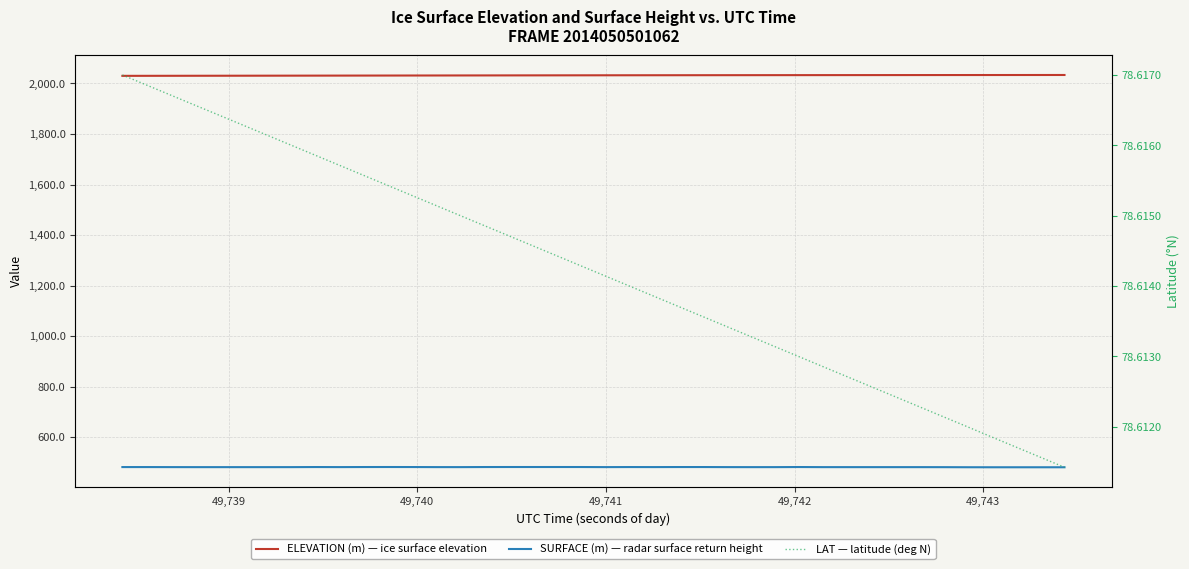

What is the smallest value displayed?

78.6